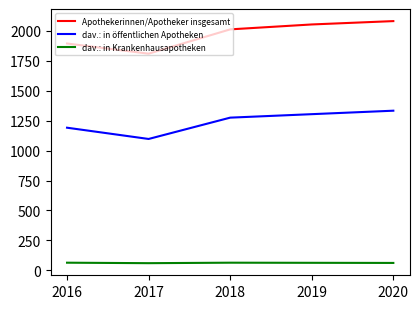

Which series has the largest total across all categories?

Apothekerinnen/Apotheker insgesamt